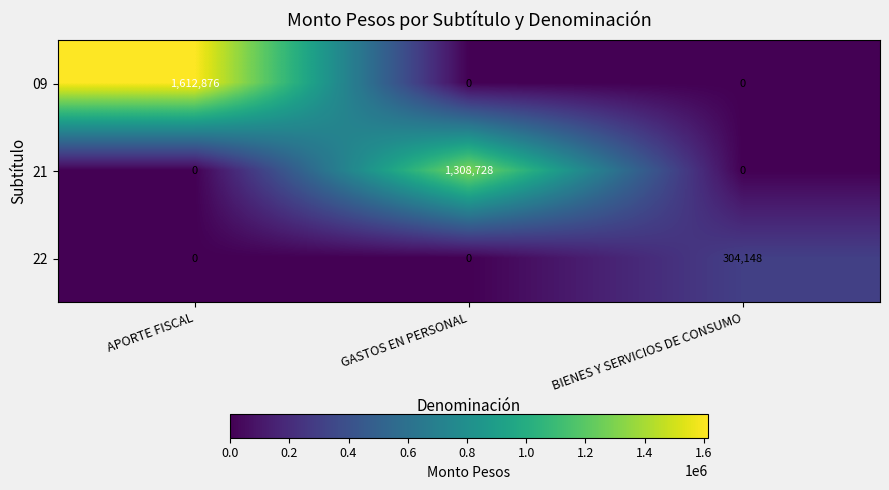

What is the greatest value displayed?

1612876